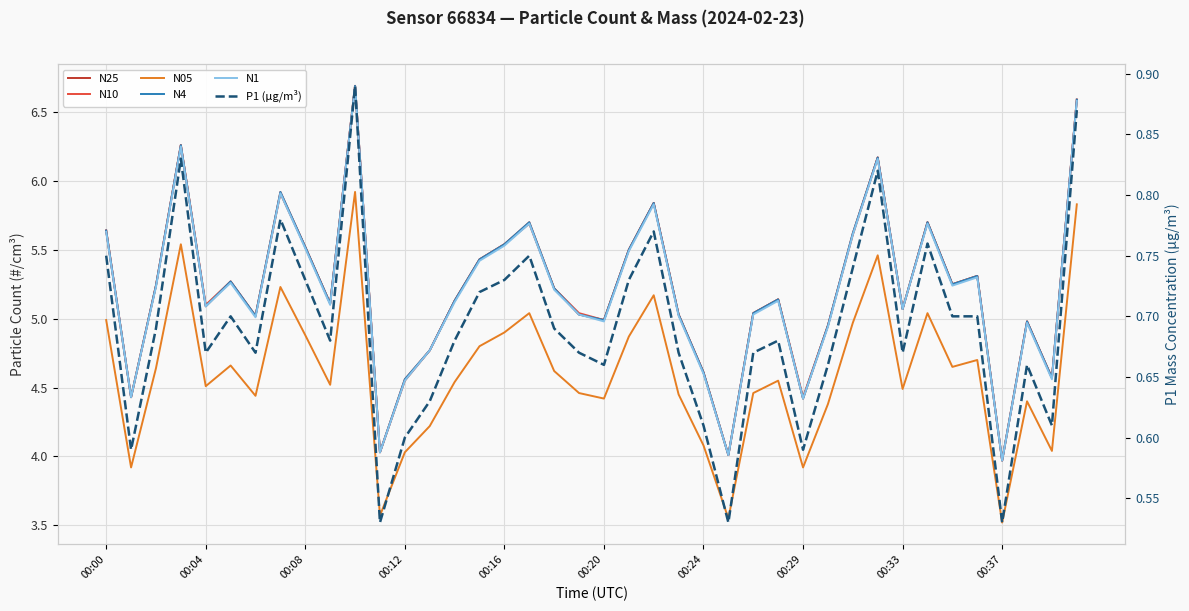

Is the value of N10 at 00:04 greater than the value of N05 at 00:37?

Yes